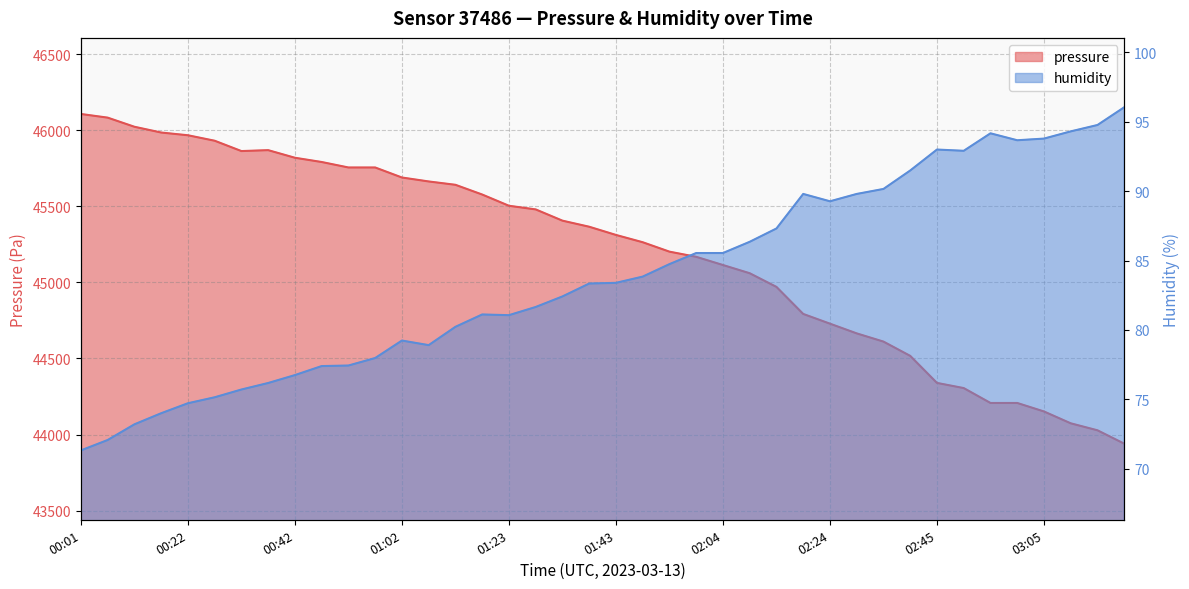

Is it true that pressure equals 15461.9 at 00:01?

False